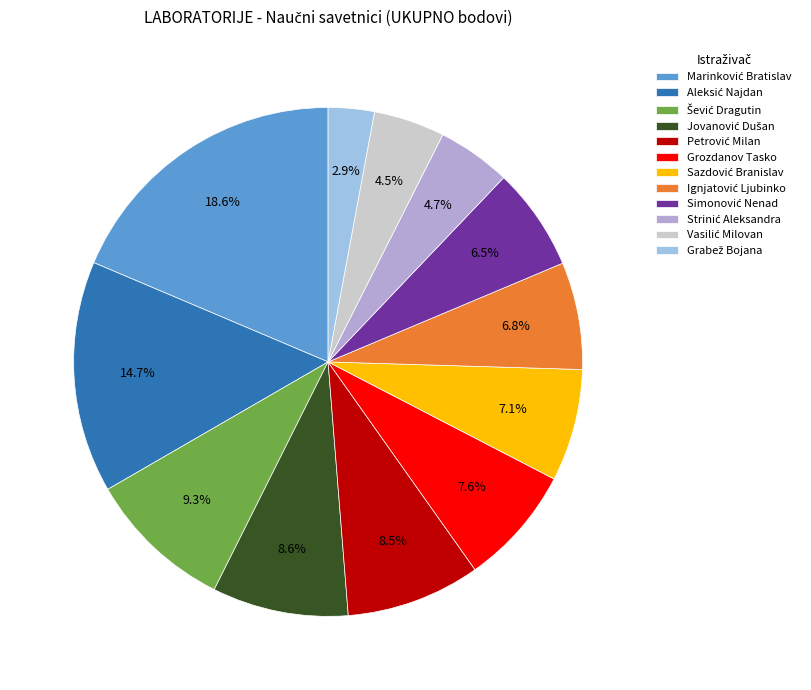

How many slices are in this pie chart?

12